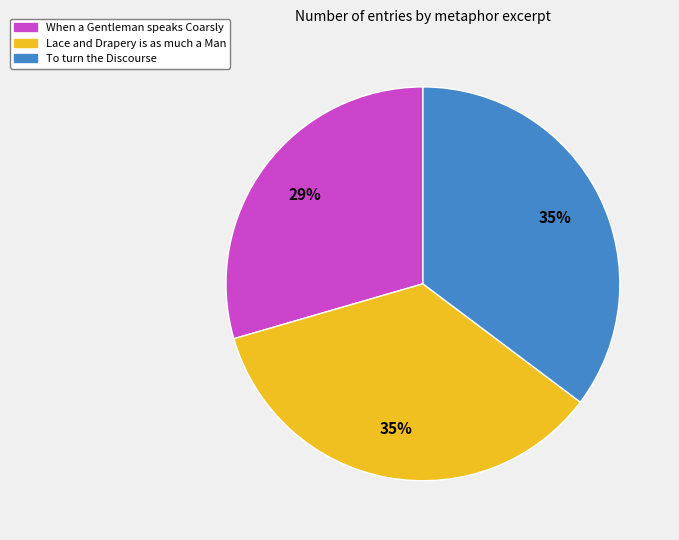

True or false: To turn the Discourse accounts for 49% of the total.

False